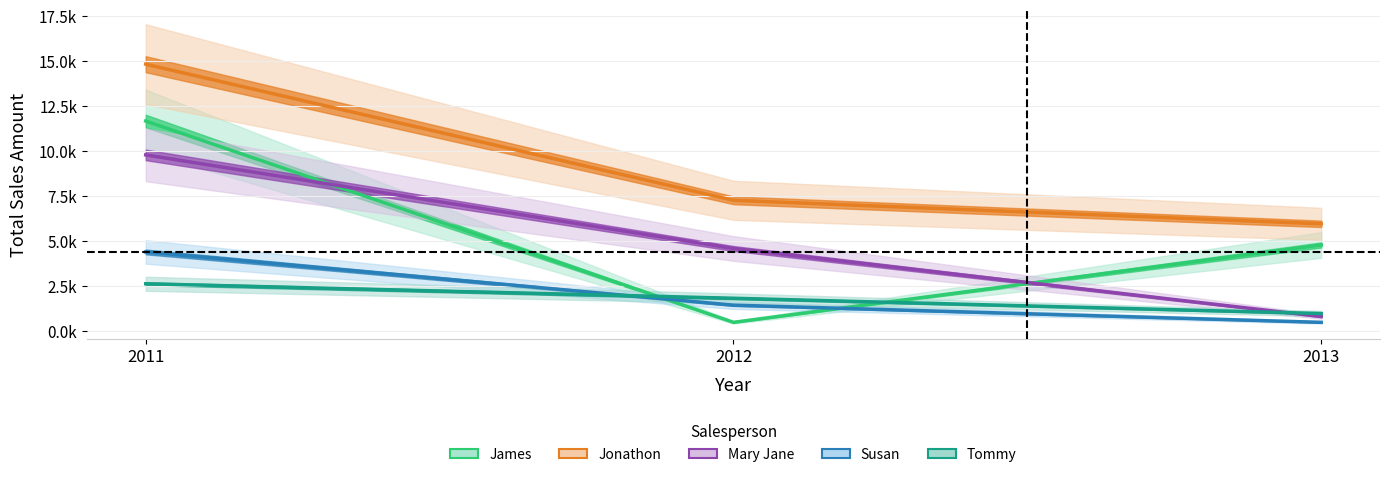

Does the chart display data point markers on the line(s)?

No